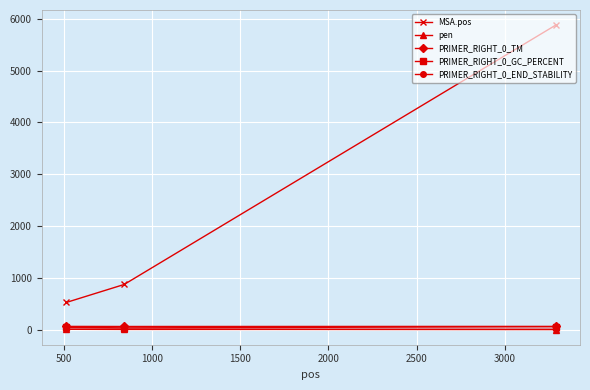

What is the value of the PRIMER_RIGHT_0_TM point at the 1st from the left?

60.4